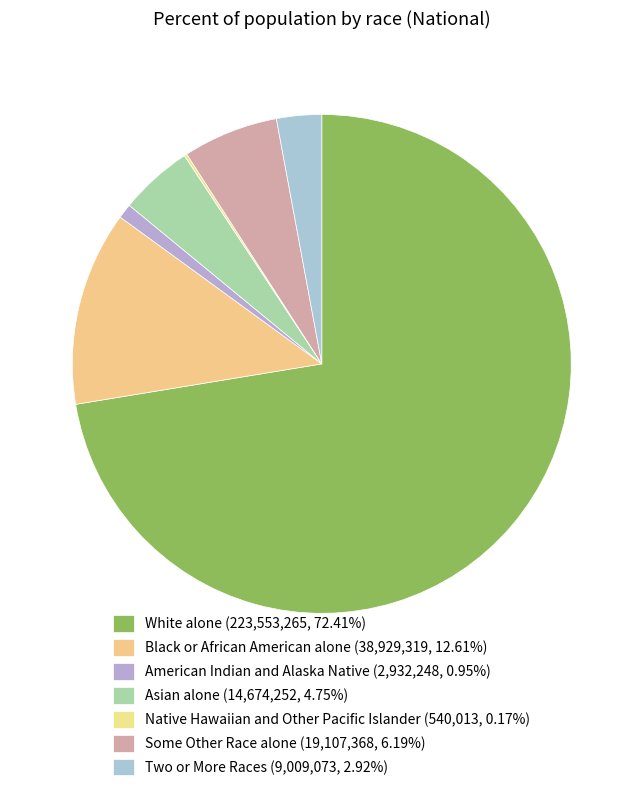

How many segments does this pie chart have?

7